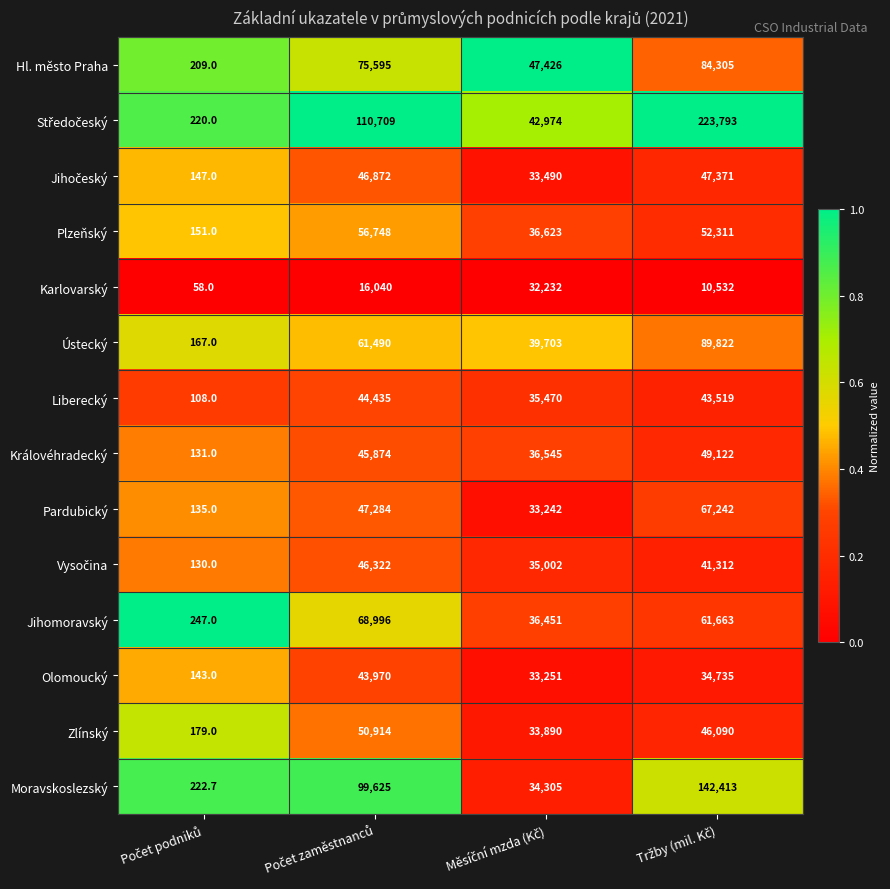

What is the maximum value for Hl. město Praha?

84305.0